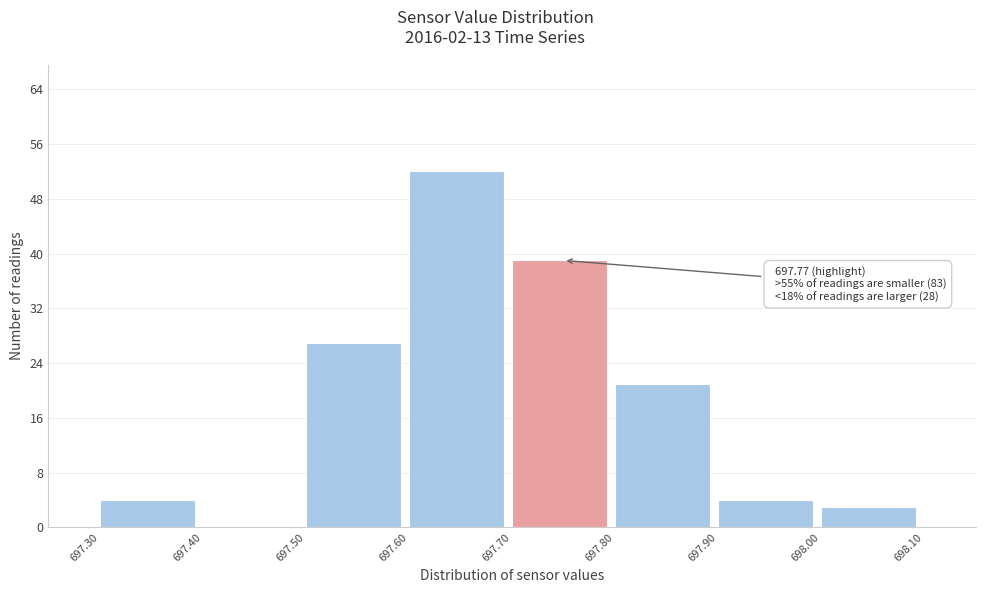

Over which range of the x-axis is the bar tallest?

697.60 to 697.70